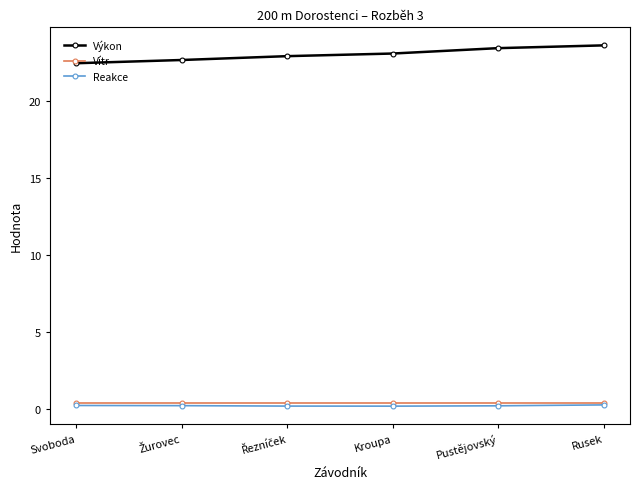

True or false: Výkon and Reakce cross at least once.

False